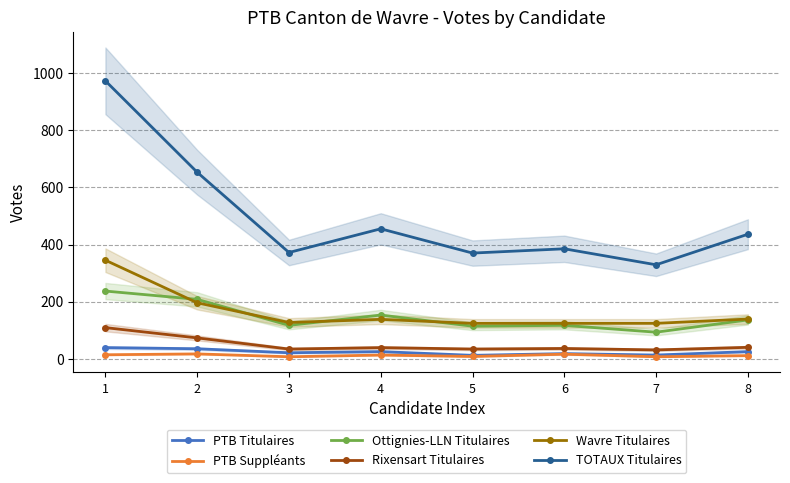

True or false: PTB Suppléants and Wavre Titulaires cross at least once.

False